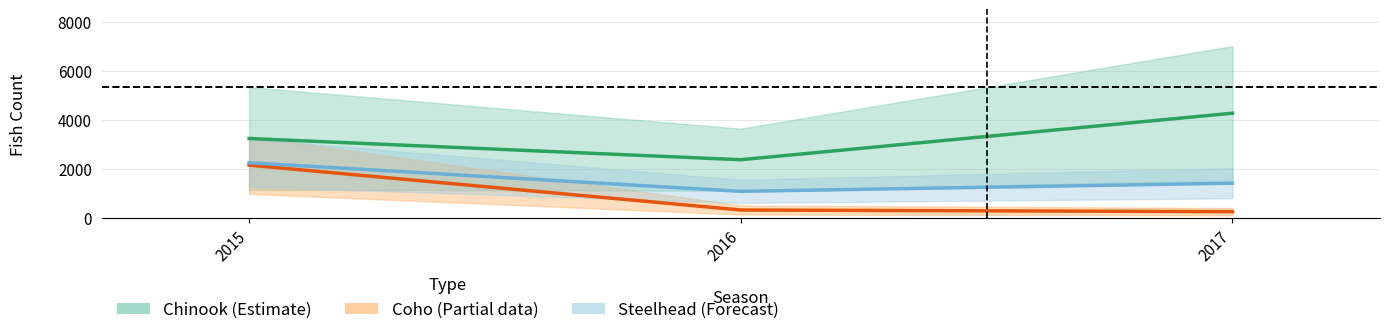

What is the value of the Chinook Ads point at the 3rd from the left?

4281.5